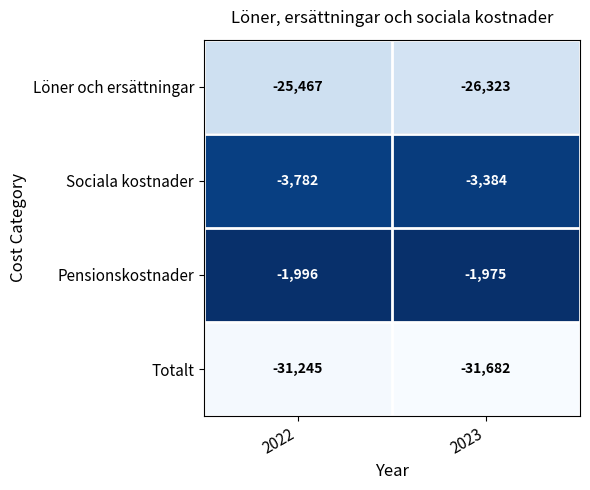

What is the minimum value shown in the chart?

-31682